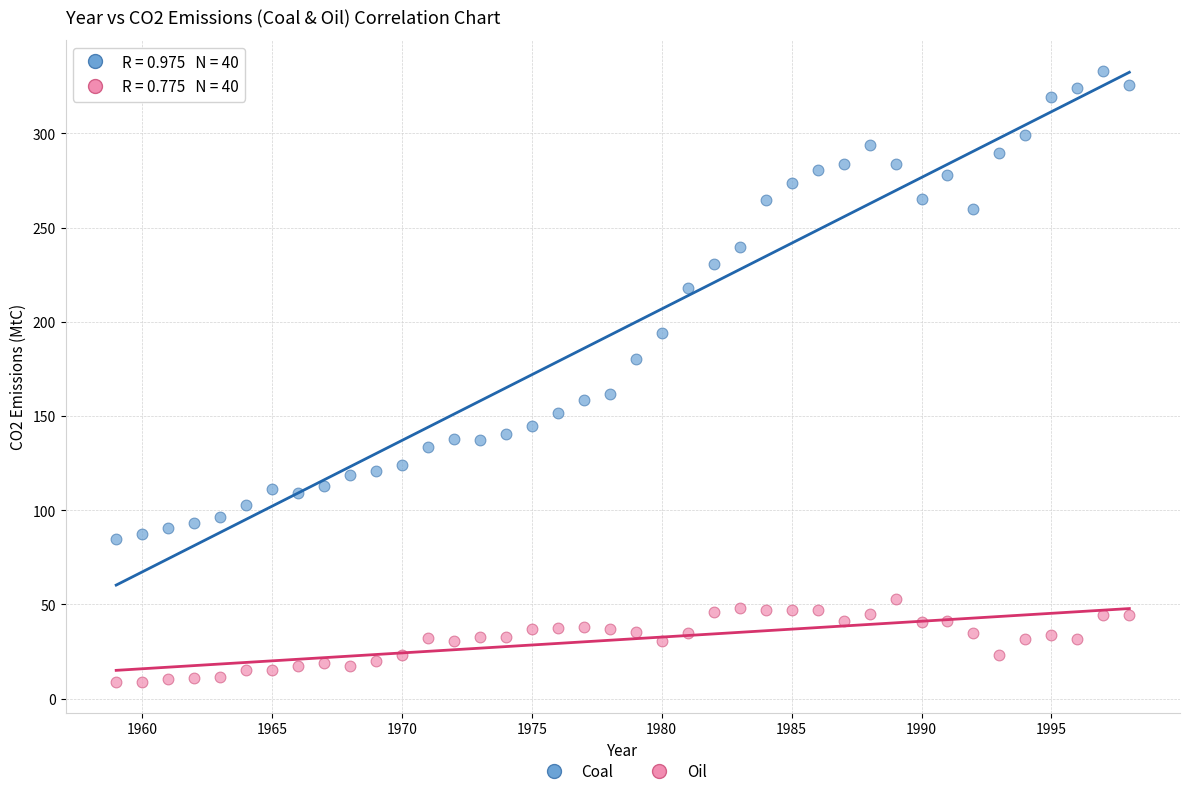

In the Coal series, what Y value is closest to 208?

218.1